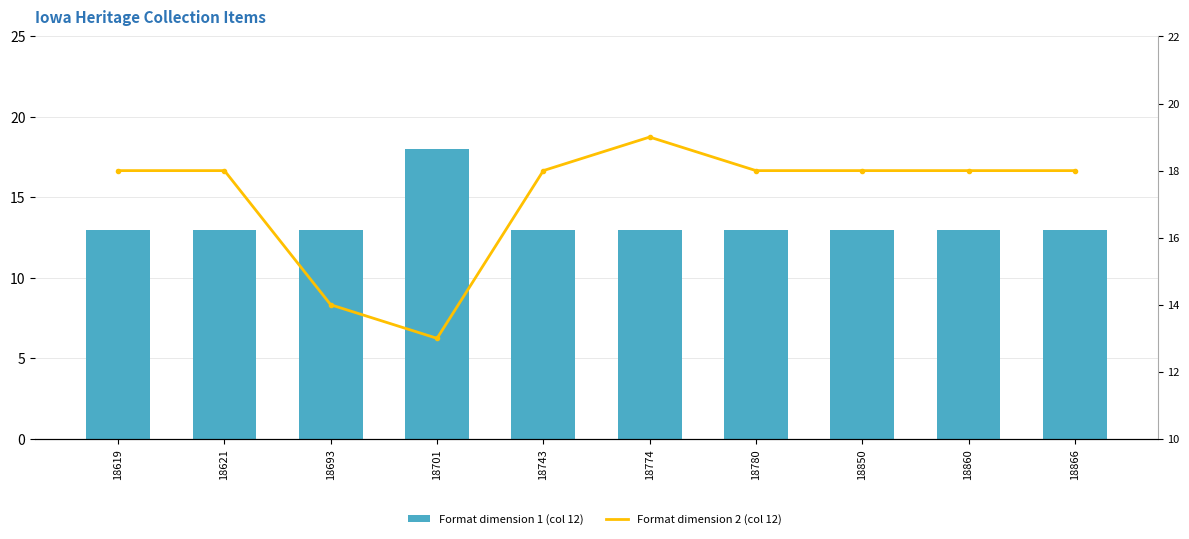

Which category has the lowest value in the Dublin Core:Format (col 12 value 1) series?

18619